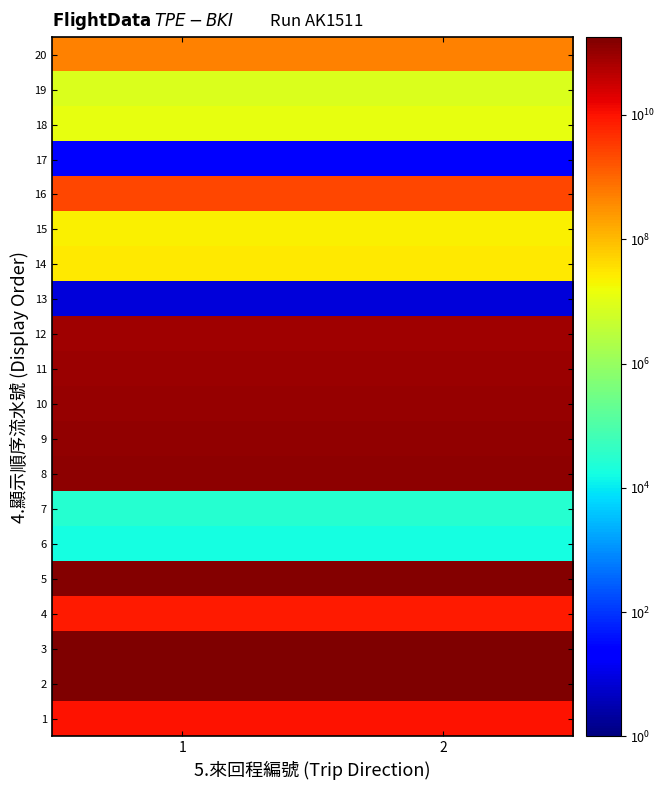

At 2, list the series in order from largest to smallest.

2, 3, 5, 8, 9, 10, 11, 12, 1, 4, 16, 20, 14, 15, 18, 19, 7, 6, 17, 13